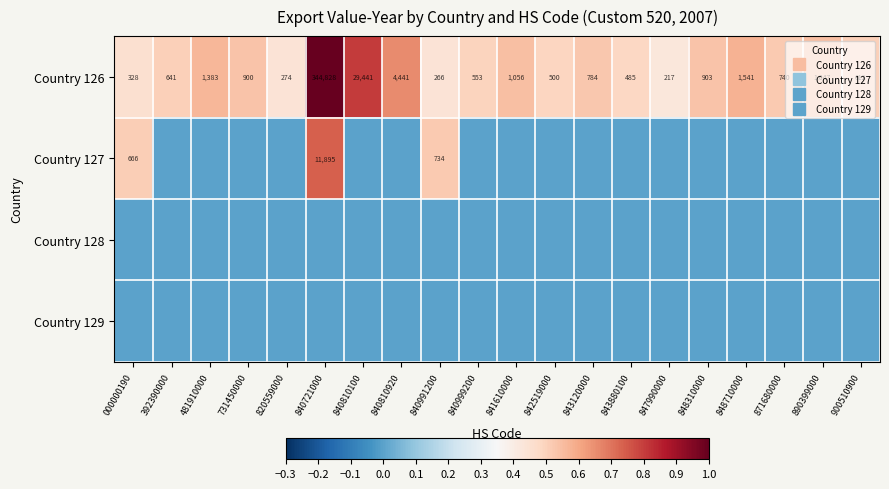

List the labels in order of Country 128 value, largest first.

000000190, 392390000, 481910000, 731450000, 820559000, 840721000, 840810100, 840810920, 840991200, 840999200, 841610000, 842519000, 843120000, 843880100, 847990000, 848310000, 848710000, 871680000, 890399000, 900510900